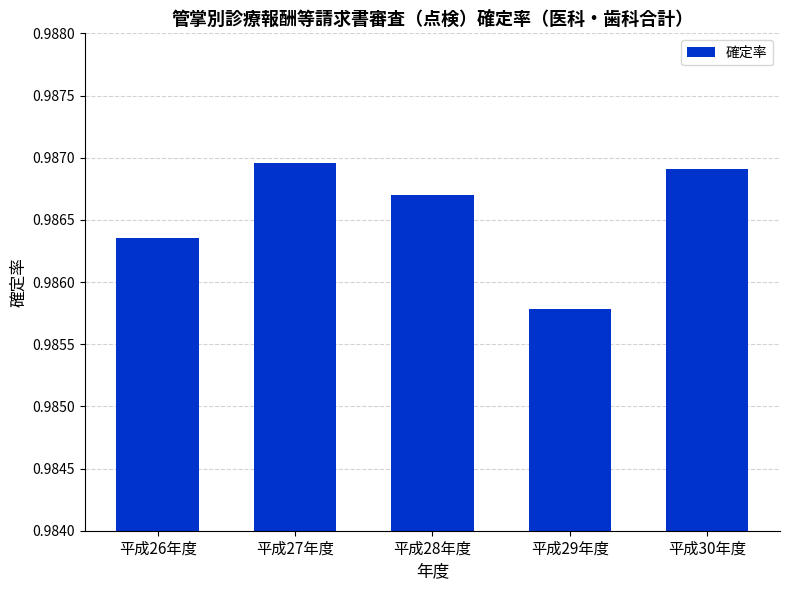

Rank the categories by value from lowest to highest.

平成29年度, 平成26年度, 平成28年度, 平成30年度, 平成27年度